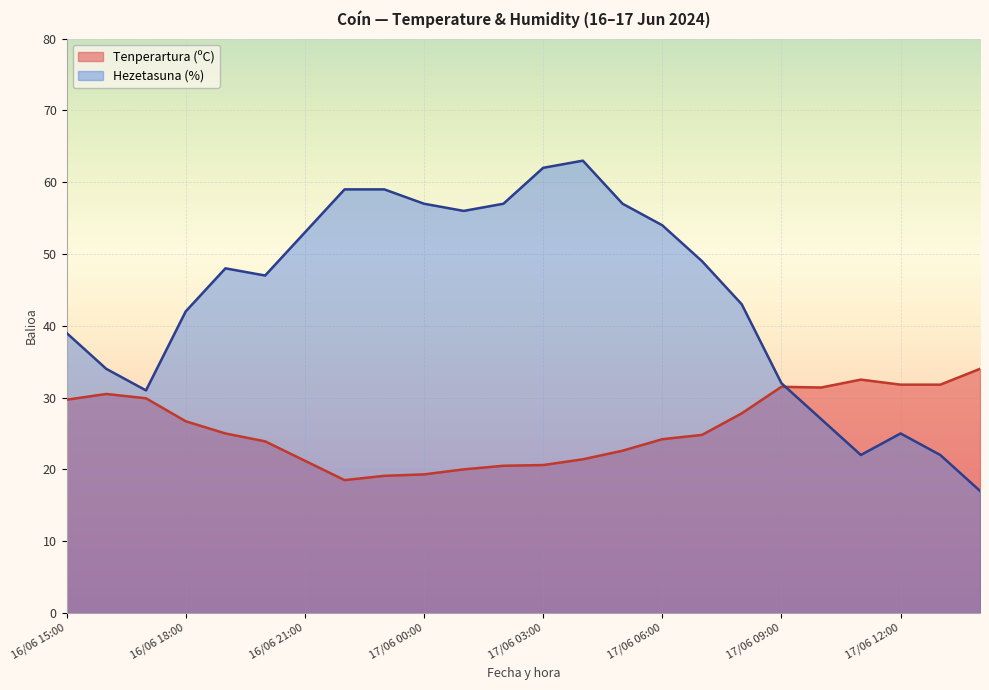

Which series ends up on top after the final intersection of Tenperartura (ºC) and Hezetasuna (%)?

Tenperartura (ºC)